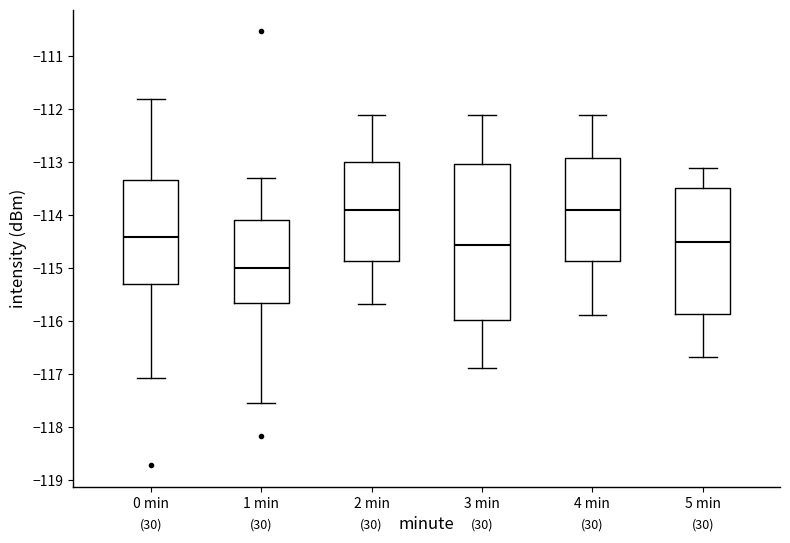

Reading left to right, transcribe this box plot: for each box, give where its median line is, the range the box spans, and where its two whiskers end, as read against the y-axis. The values are not printed on the chart, so give them approximately, as read against the axis.

0 min: median -114.4, box -115.3 to -113.3, whiskers -117.1 to -111.8
1 min: median -115.0, box -115.7 to -114.1, whiskers -117.5 to -113.3
2 min: median -113.9, box -114.9 to -113.0, whiskers -115.7 to -112.1
3 min: median -114.6, box -116.0 to -113.0, whiskers -116.9 to -112.1
4 min: median -113.9, box -114.9 to -112.9, whiskers -115.9 to -112.1
5 min: median -114.5, box -115.9 to -113.5, whiskers -116.7 to -113.1